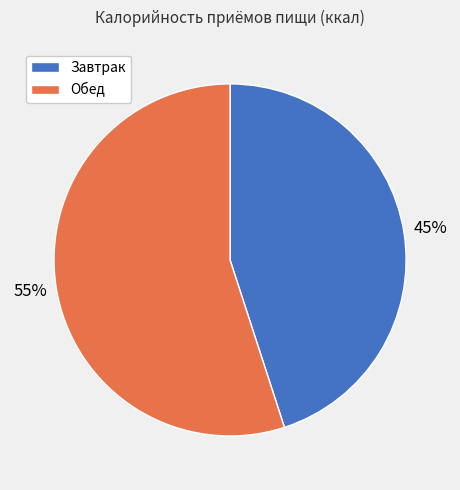

To the nearest percent, what is the average slice percentage?

50%